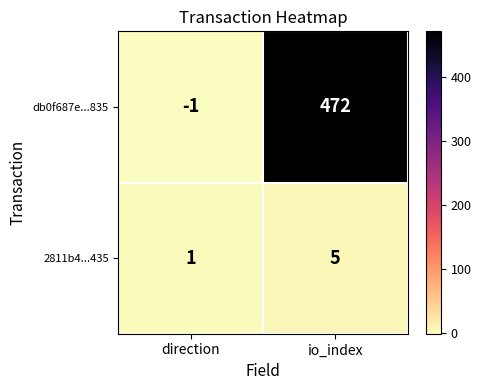

What is the highest value of the db0f687e...835 series?

472